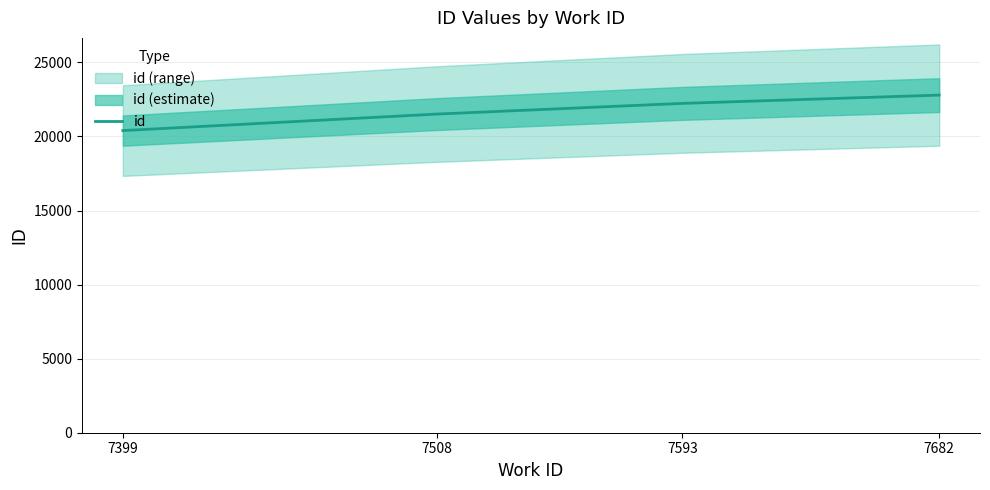

Where does the data first go above 22233?

7682